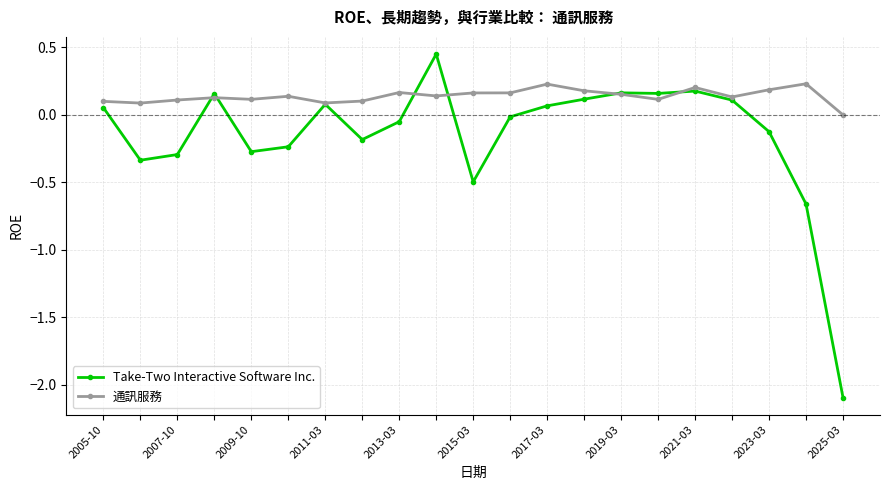

What is the sum of all 通訊服務 values?

2.9